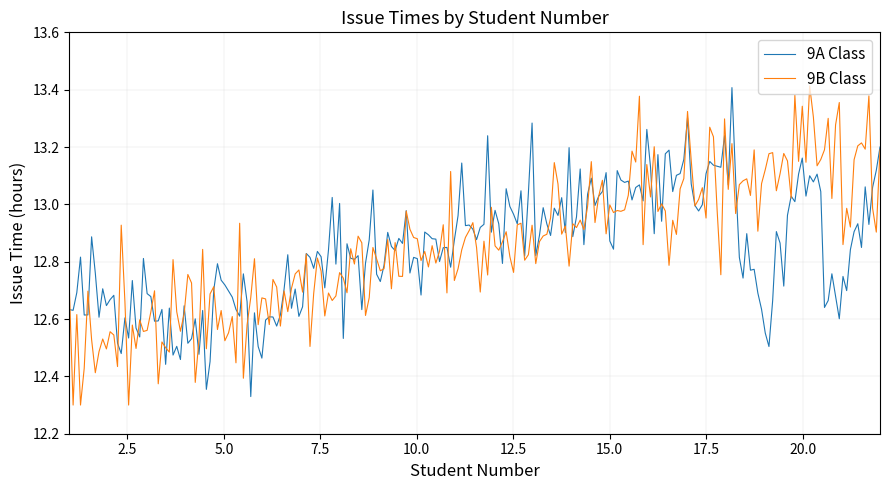

How many lines are shown in the chart?

2